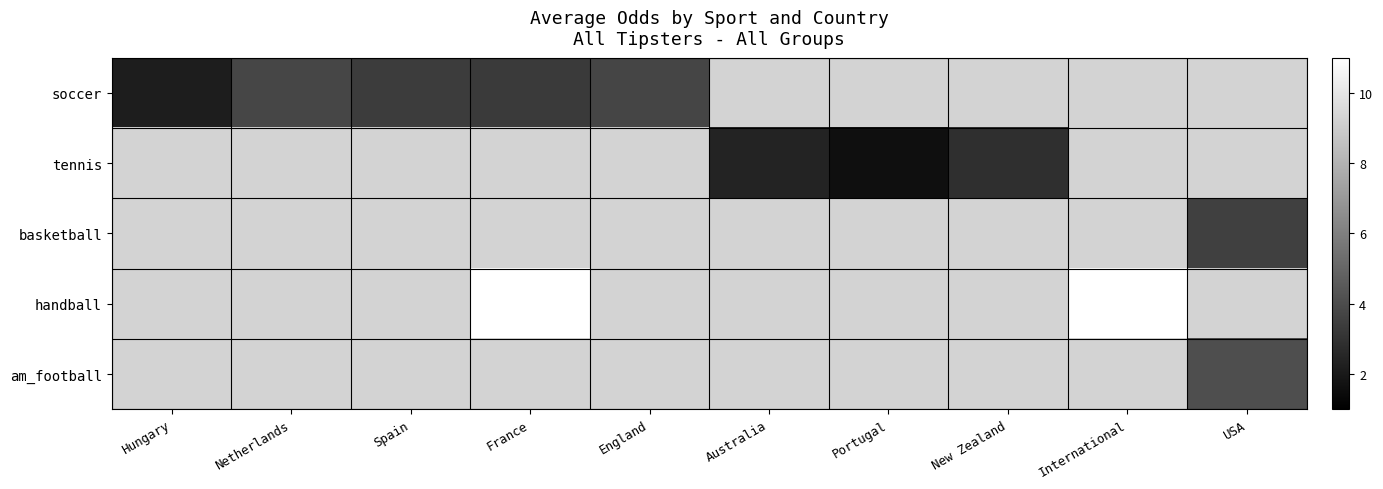

At which category does the chart reach its peak across all series?

France